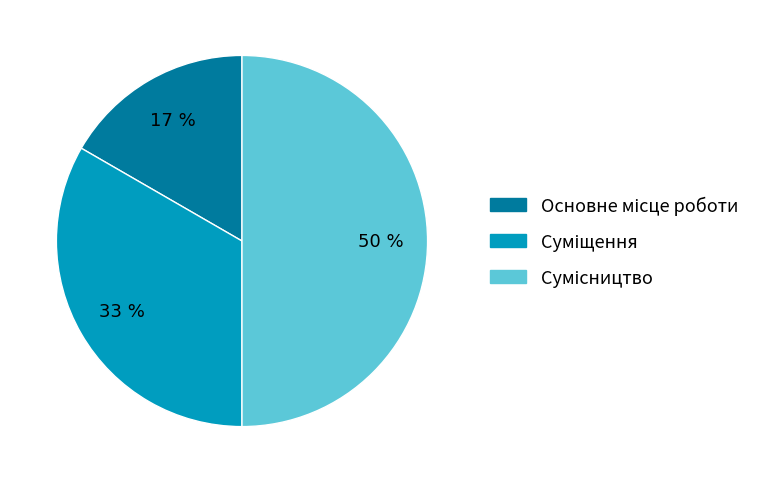

To the nearest percent, what is the difference between the largest and smallest slice percentages?

33%